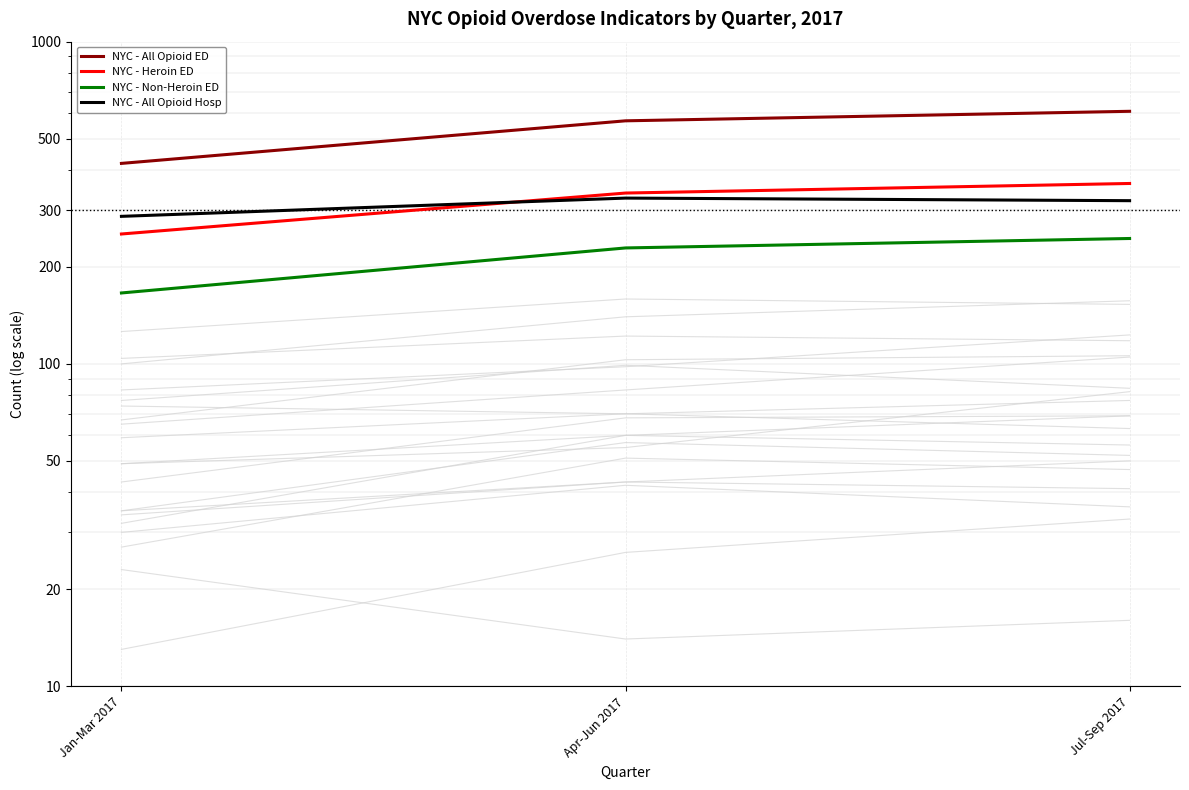

What position from the left is Jan-Mar 2017?

1